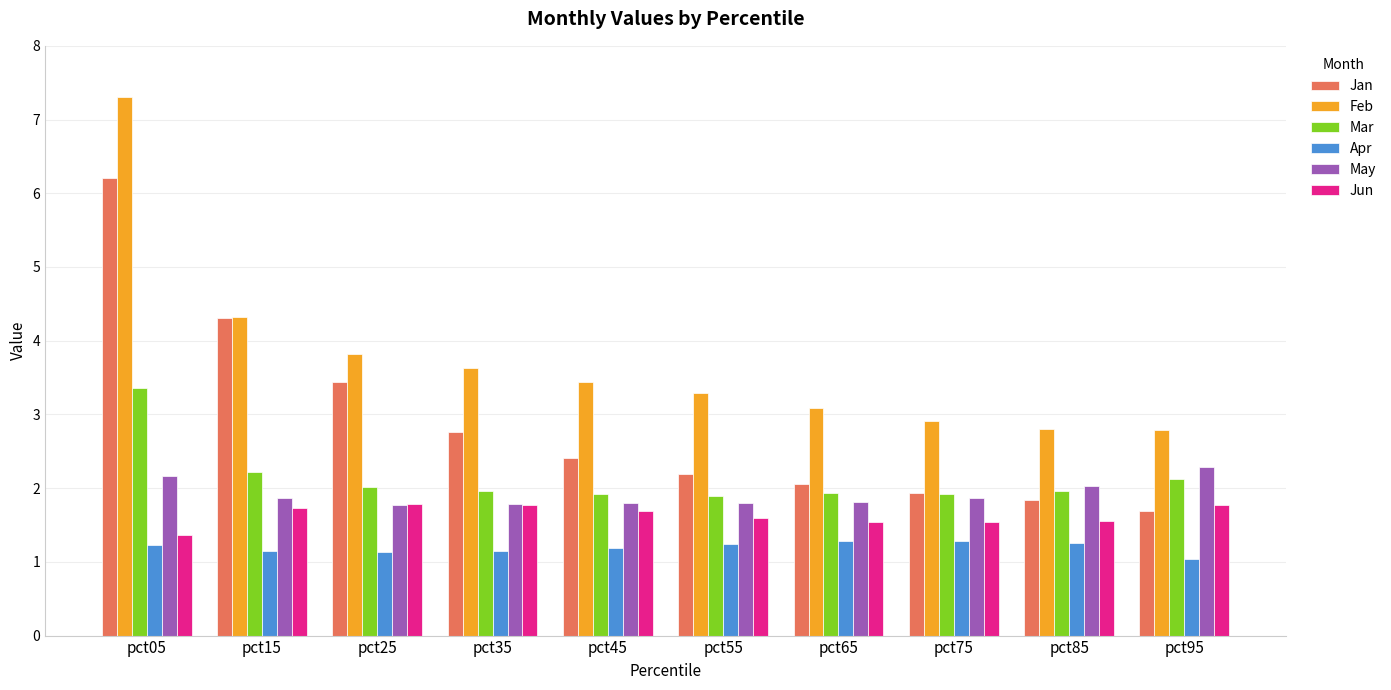

Which series has the largest total across all categories?

Feb